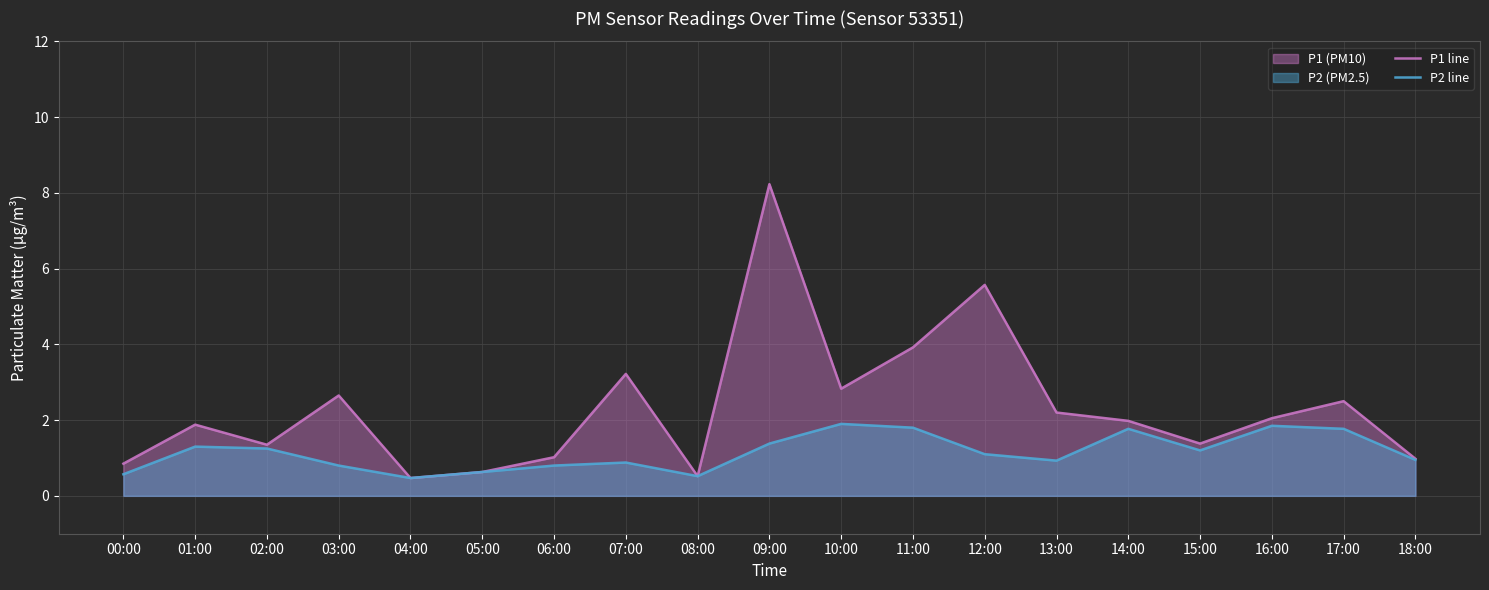

At which label does P1 line first exceed 1?

01:00